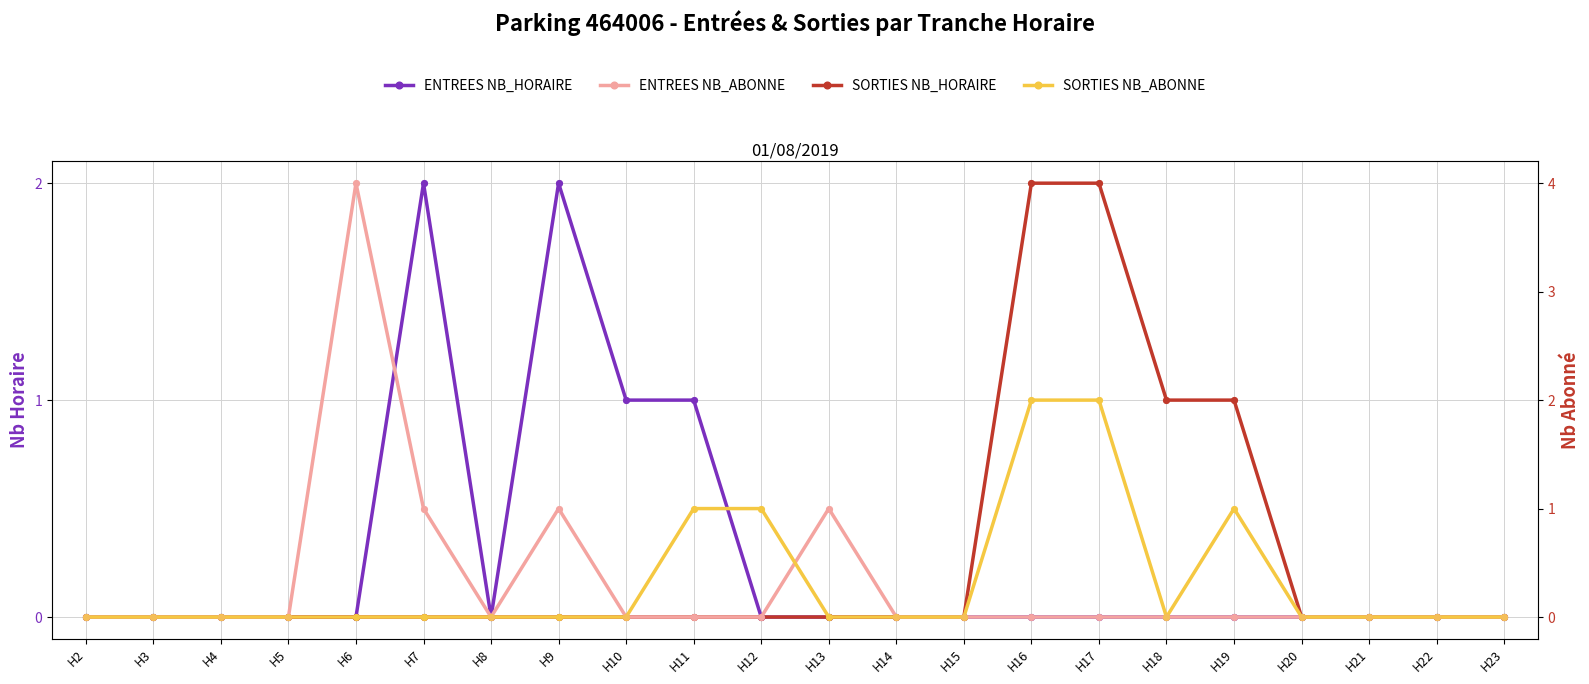

What are all the series names shown in the legend?

ENTREES NB_HORAIRE, SORTIES NB_HORAIRE, ENTREES NB_ABONNE, SORTIES NB_ABONNE